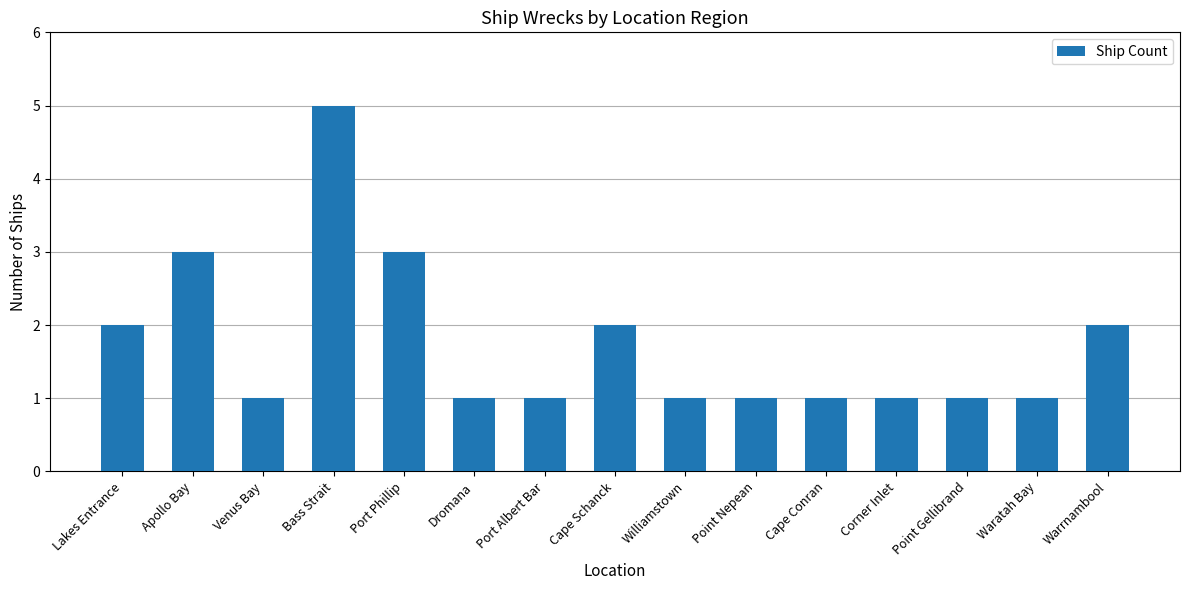

What is the minimum value shown in the chart?

1